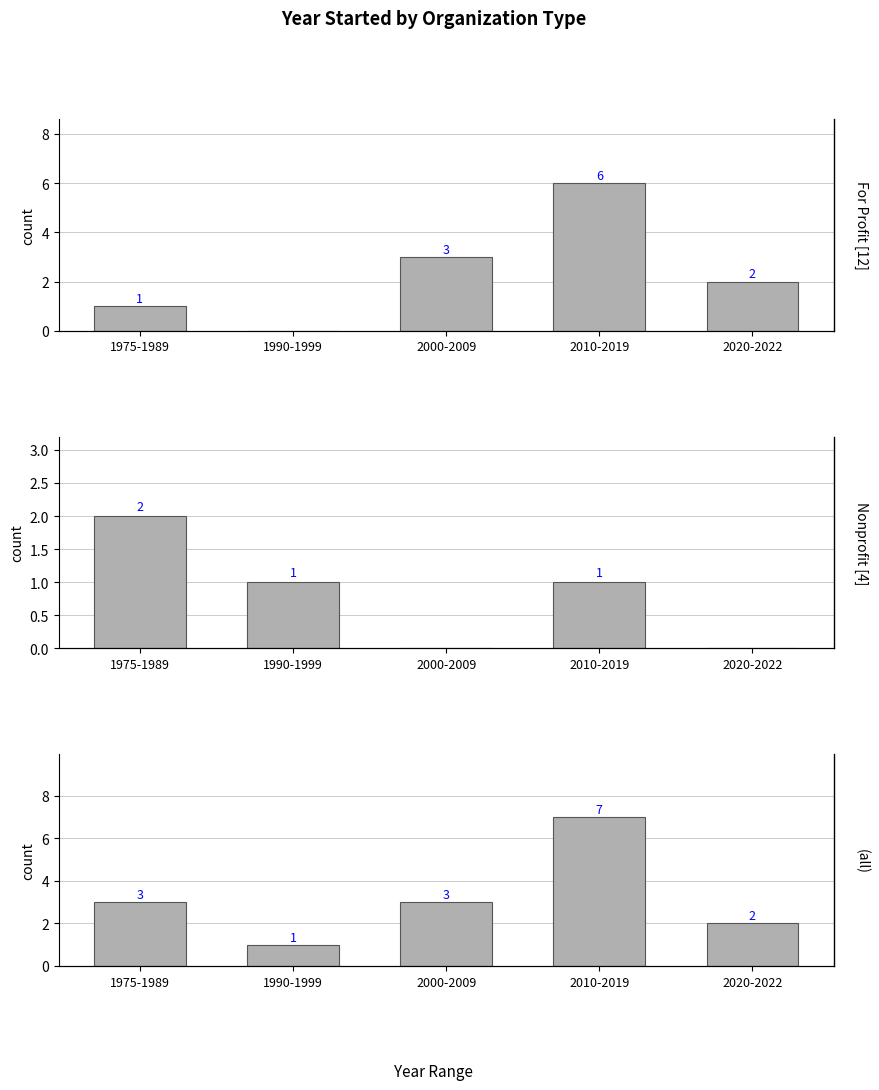

How many values in the Nonprofit series exceed 1?

1